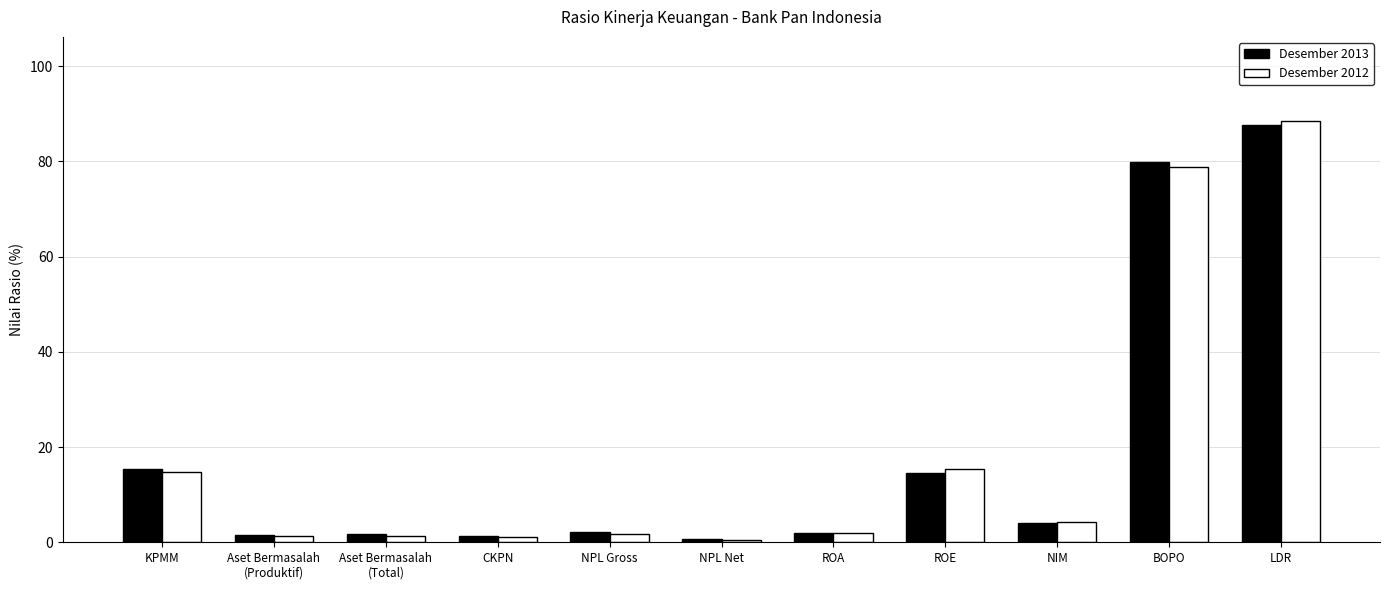

What is the total value across all series at ROA?

3.8